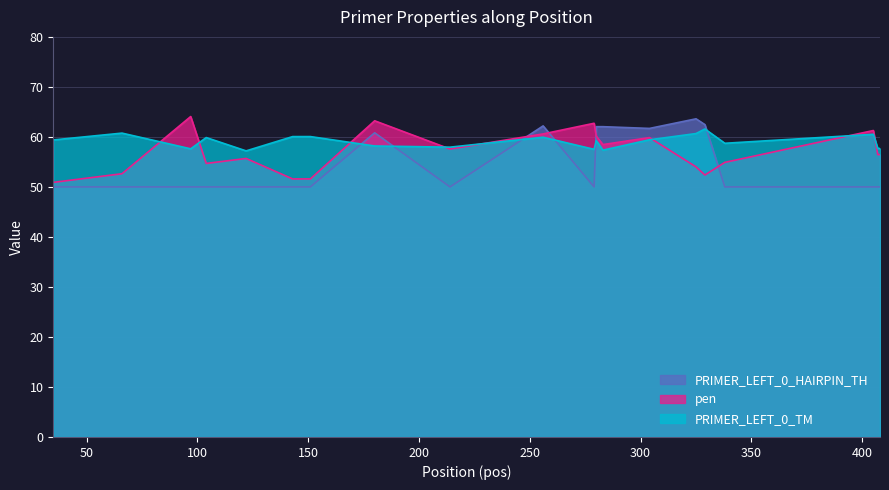

What are all the series names shown in the legend?

PRIMER_LEFT_0_HAIRPIN_TH, pen, PRIMER_LEFT_0_TM